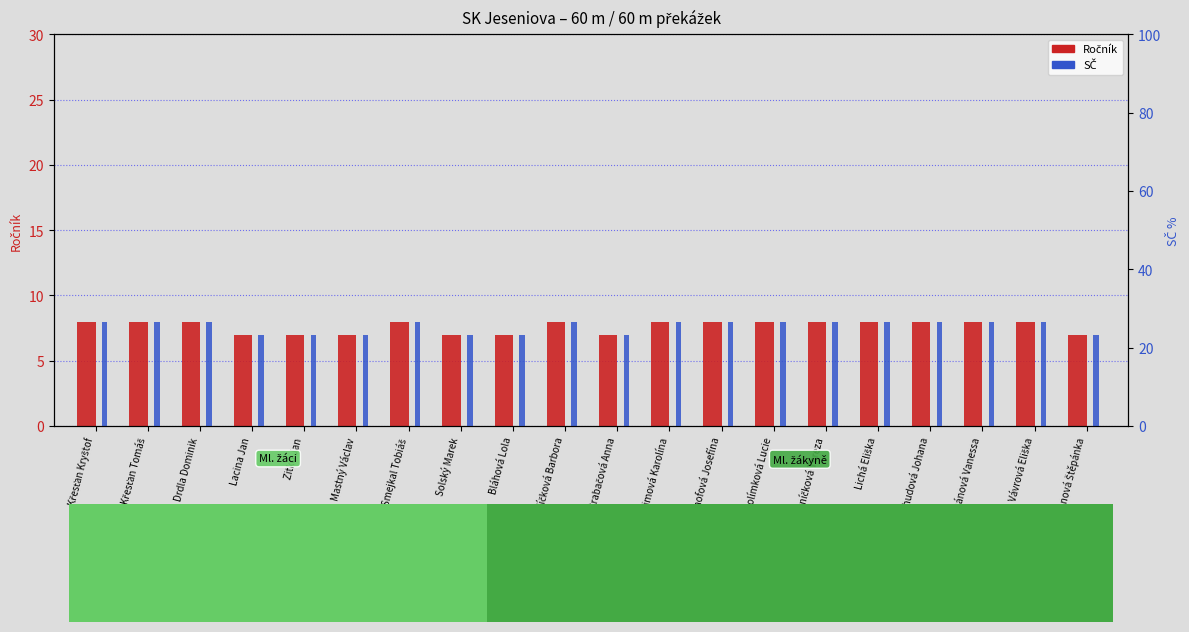

How many groups of bars are there?

20